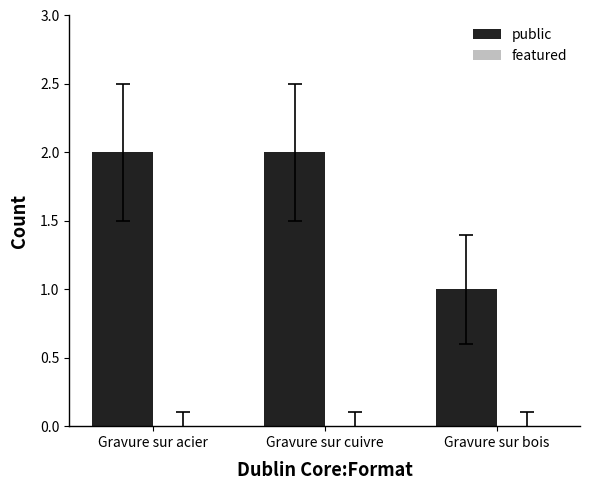

Between Gravure sur acier and Gravure sur bois, which is larger?

Gravure sur acier